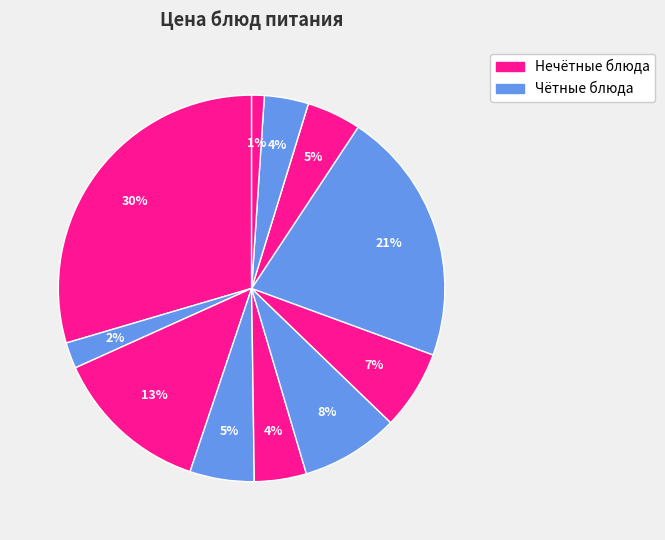

To the nearest percent, what is the difference between the largest and smallest slice percentages?

29%